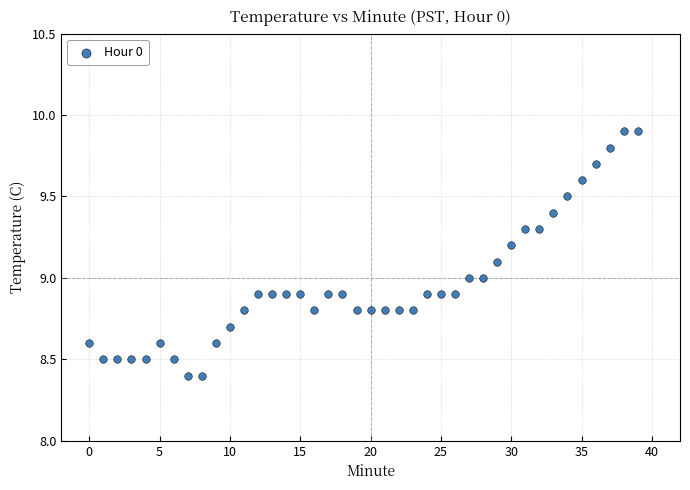

What is the range of Y values (max minus min)?

1.5